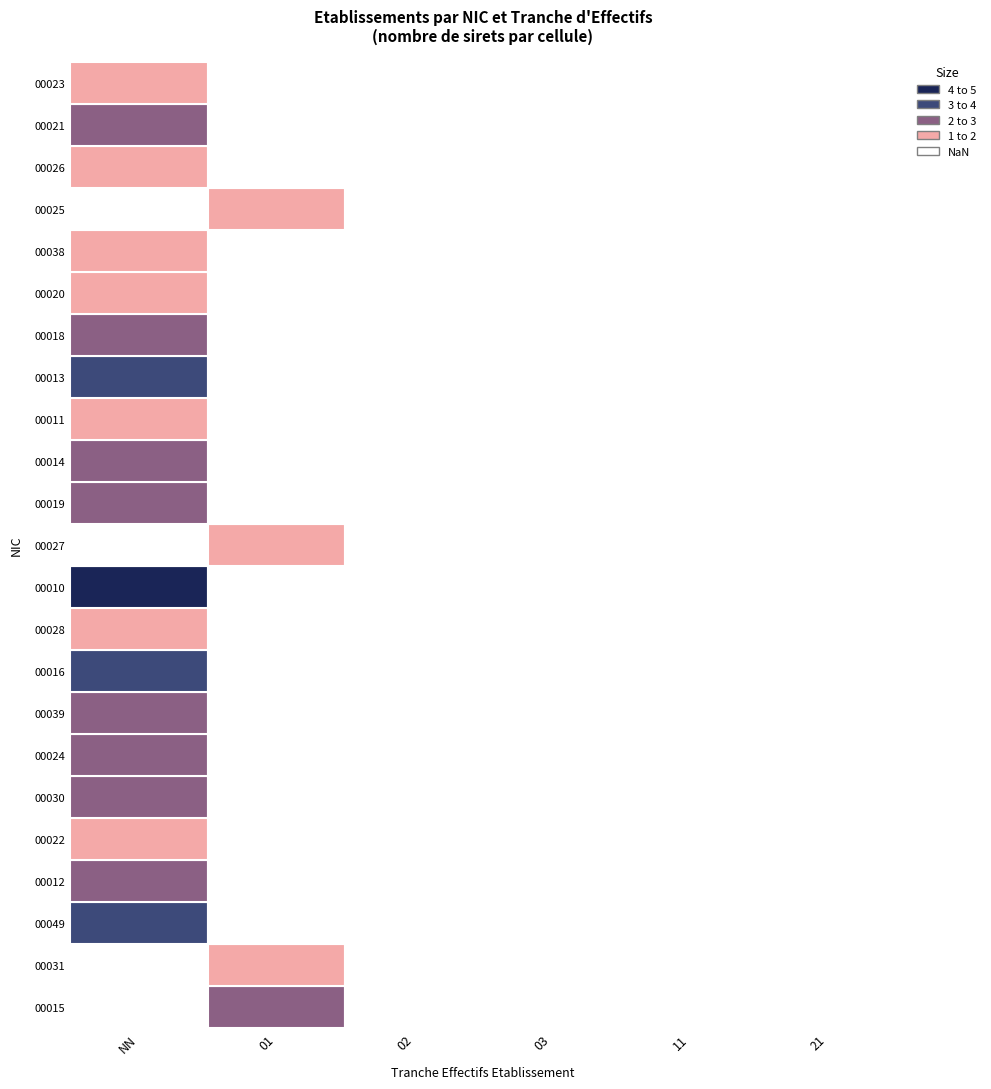

True or false: 00028 has a value of -1 at 03.

False